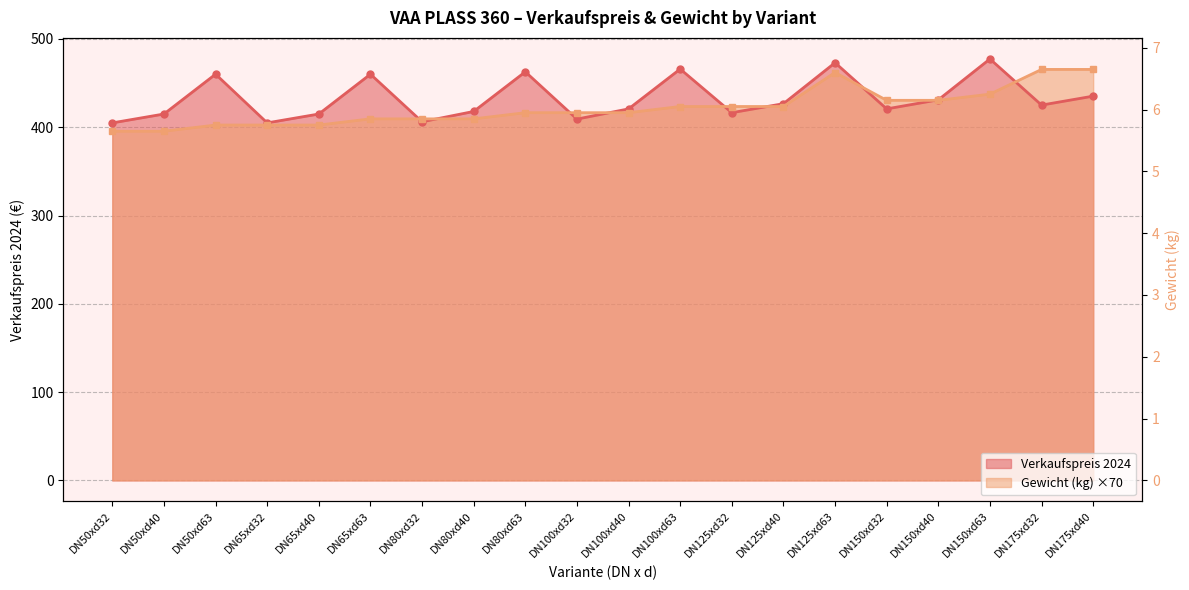

At which label does Verkaufspreis 2024 first exceed 425?

DN50xd63